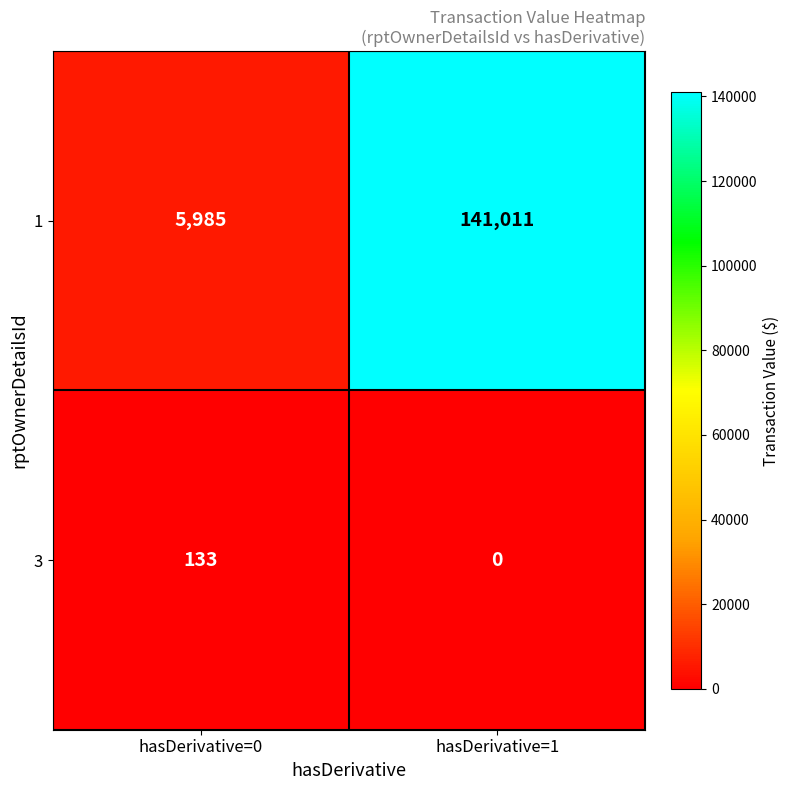

Which series has the widest spread of values?

1